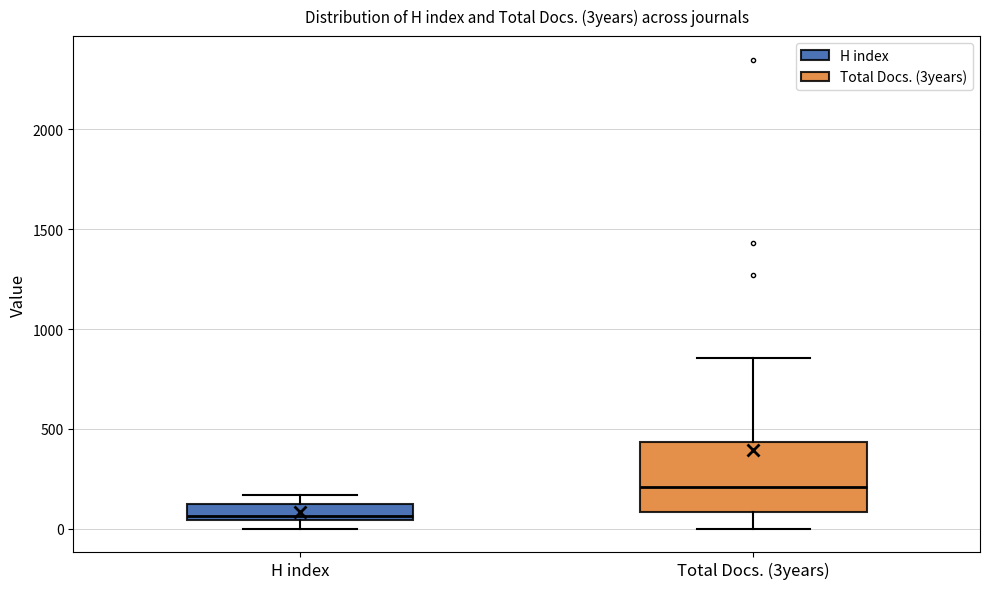

Which box has the highest median line?

Total Docs. (3years)